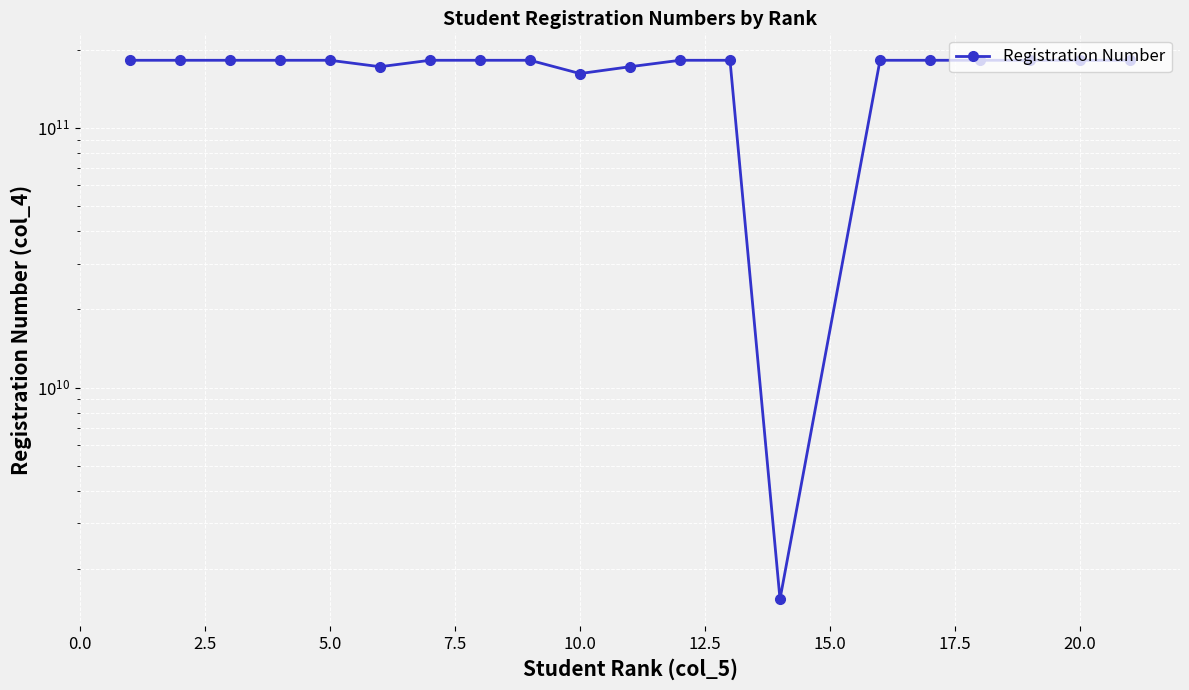

What is the value of the 6th point from the left?

171733005711